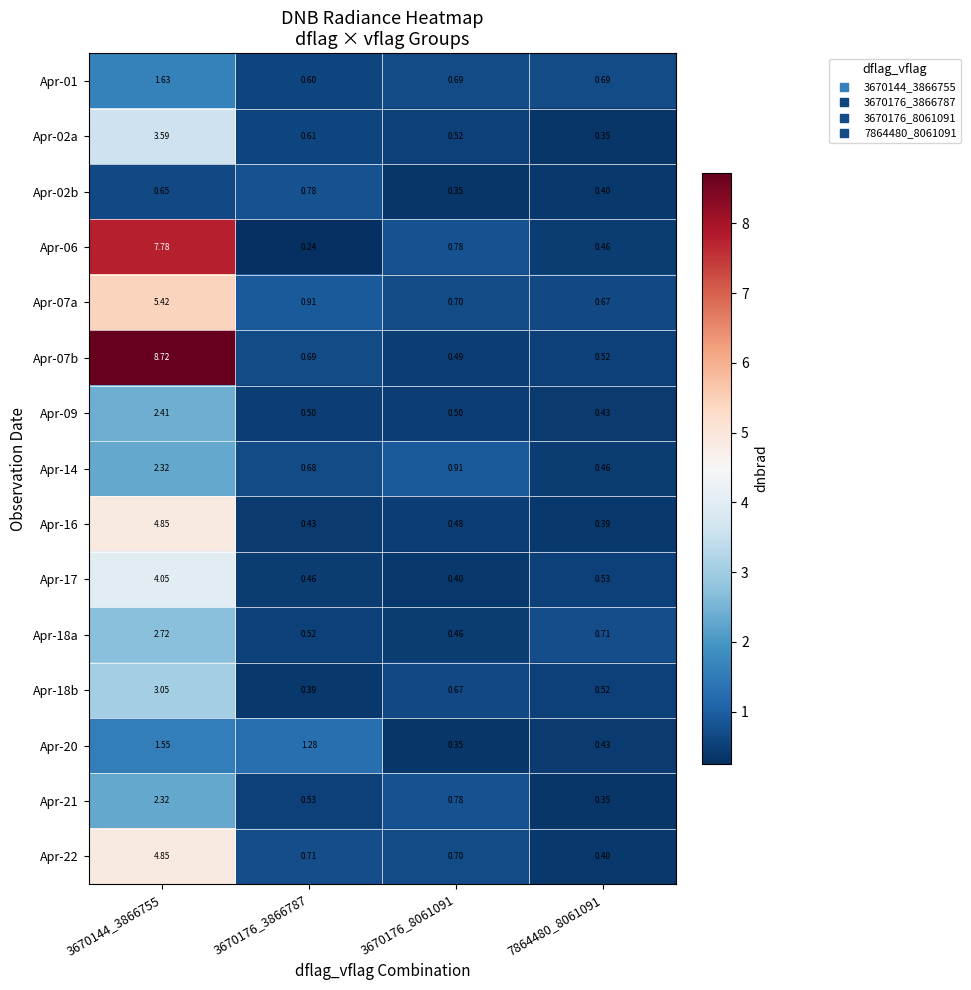

Is the value of Apr-20 at 7864480_8061091 greater than the value of Apr-17 at 3670176_3866787?

No